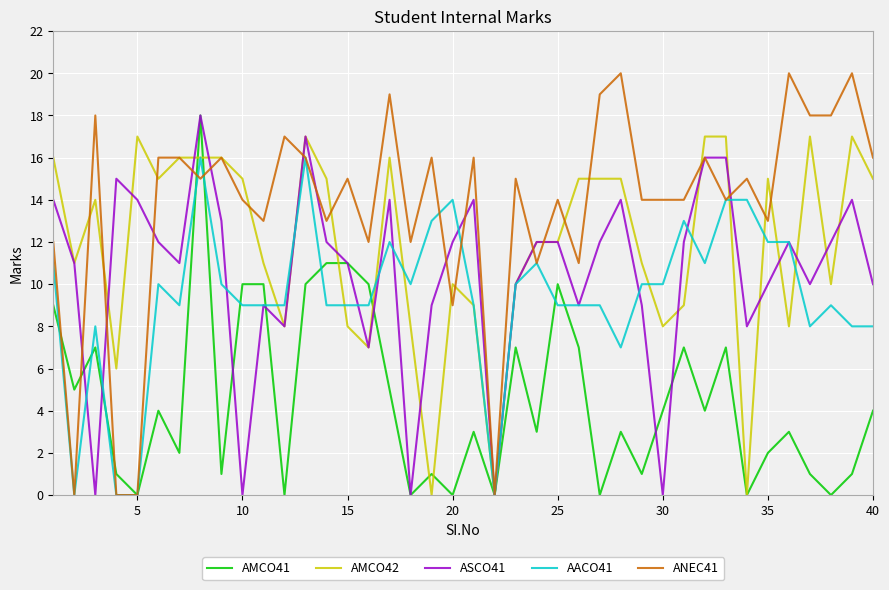

True or false: ASCO41 has more than 0 interior local peaks.

True